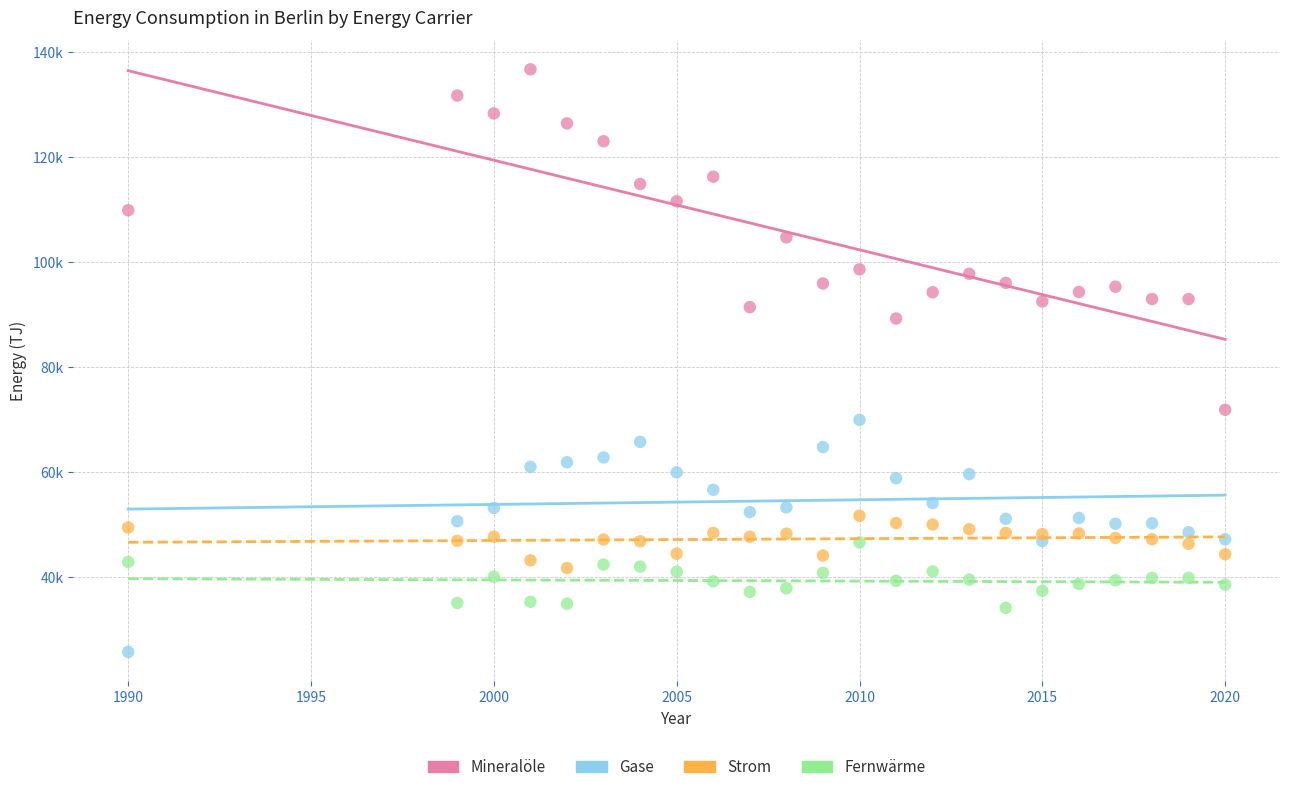

Which series has the largest Y range (max minus min)?

Mineralöle